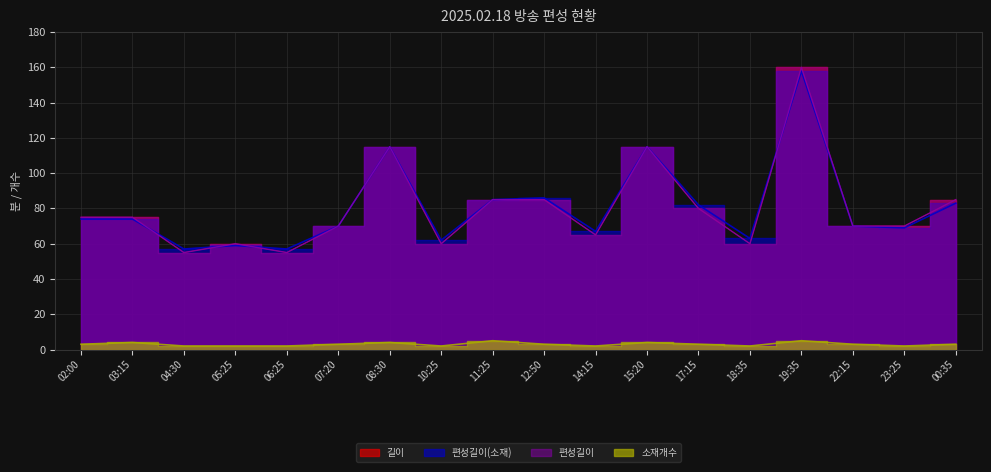

True or false: 편성길이 has a value of 85 at 12:50.

True